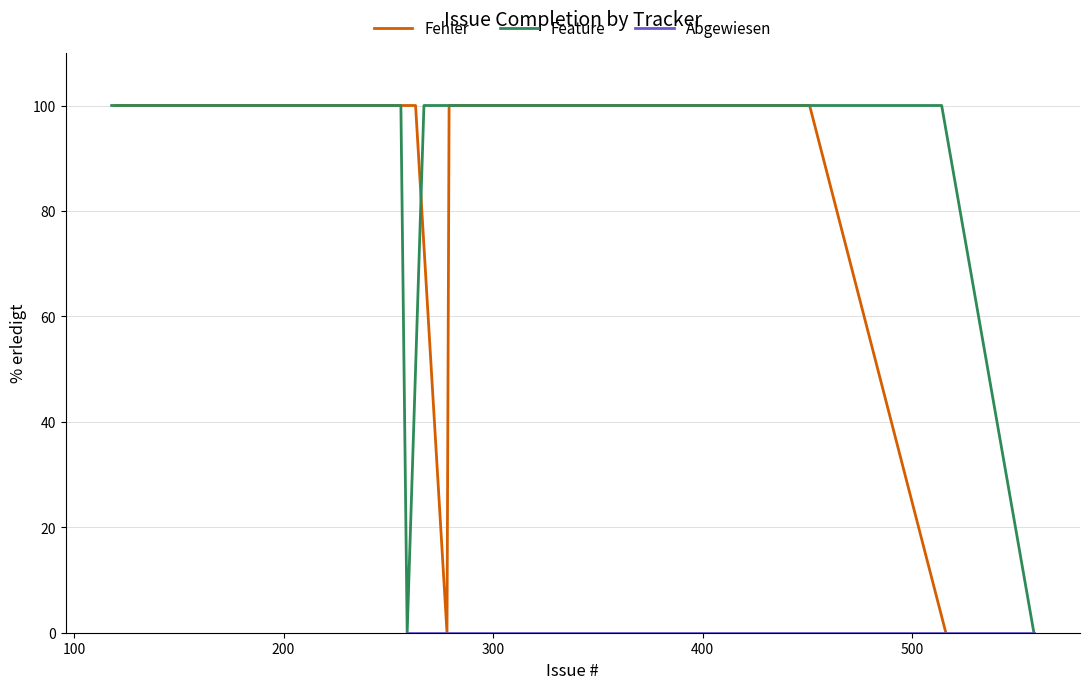

True or false: Feature has more than 0 interior local peaks.

False